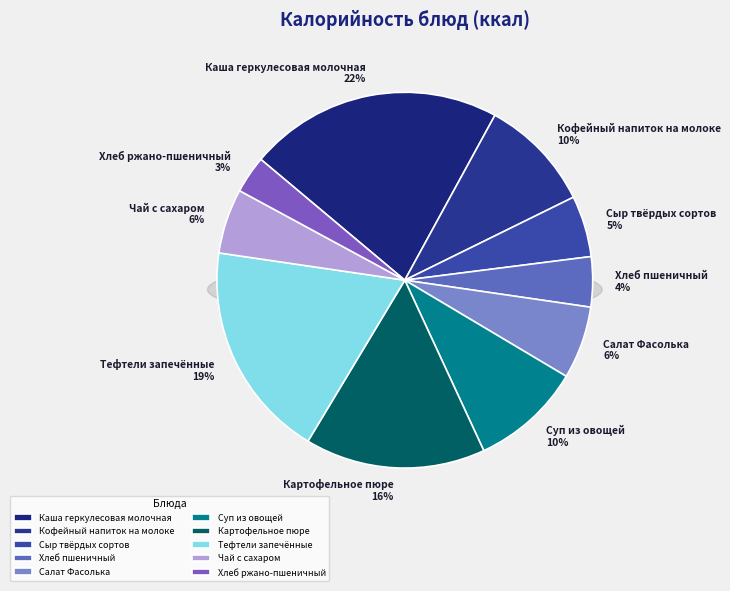

What is the change in value from Салат Фасолька to Тефтели запечённые?

+128.4